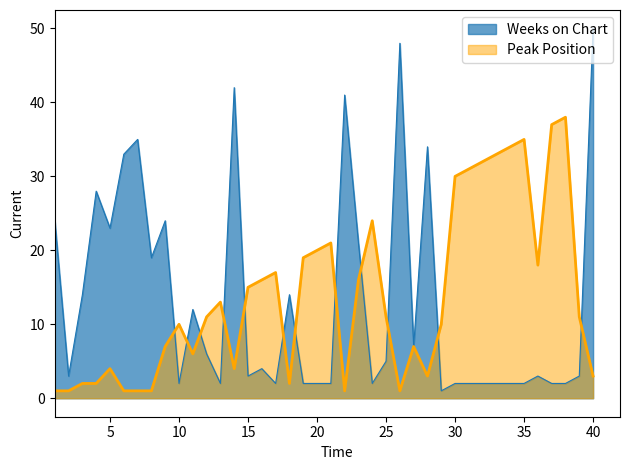

True or false: Weeks on Chart has a value of 2 at 25.

False